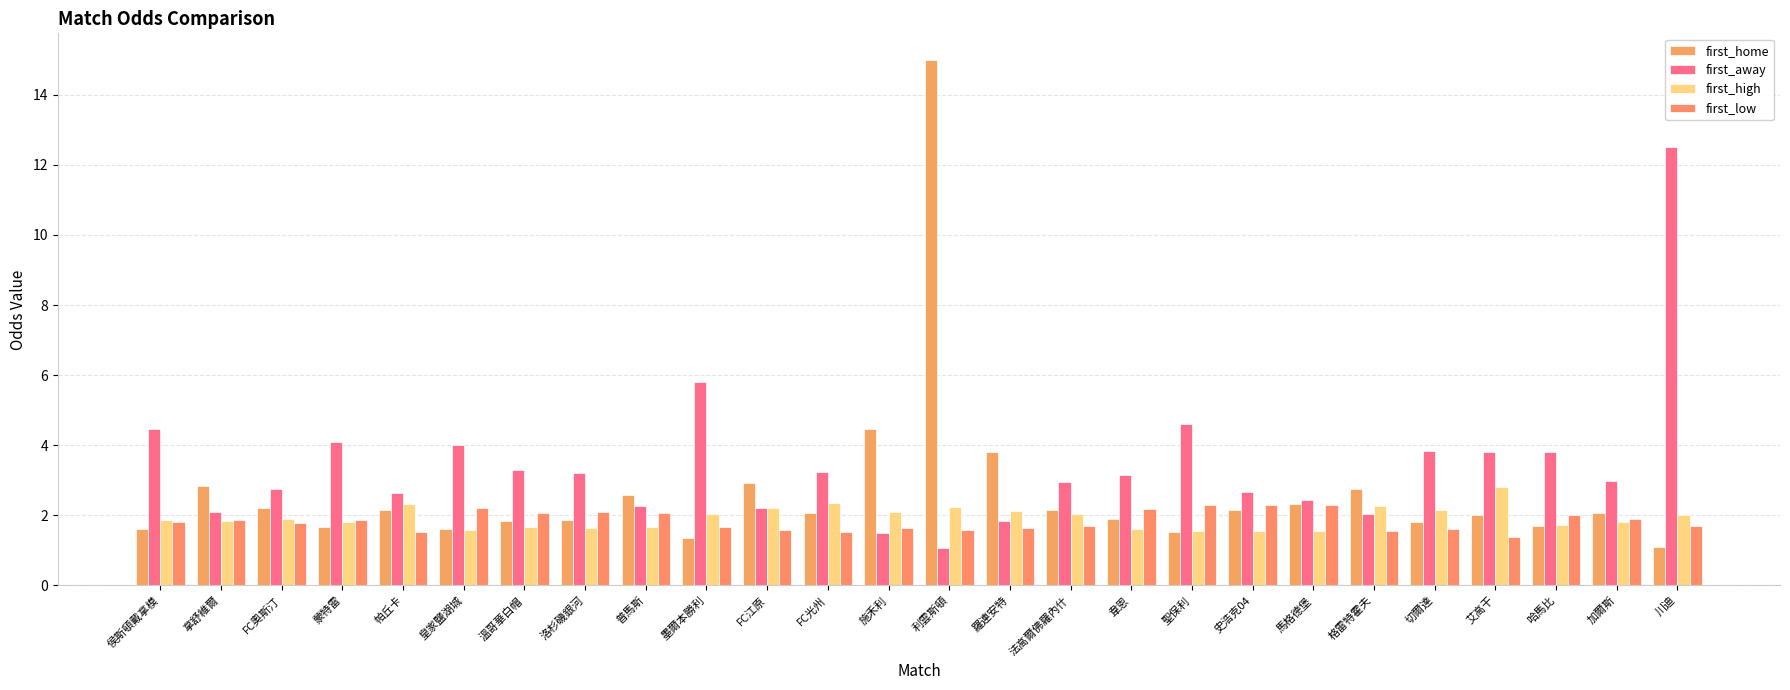

Count the number of categories in the chart.

26